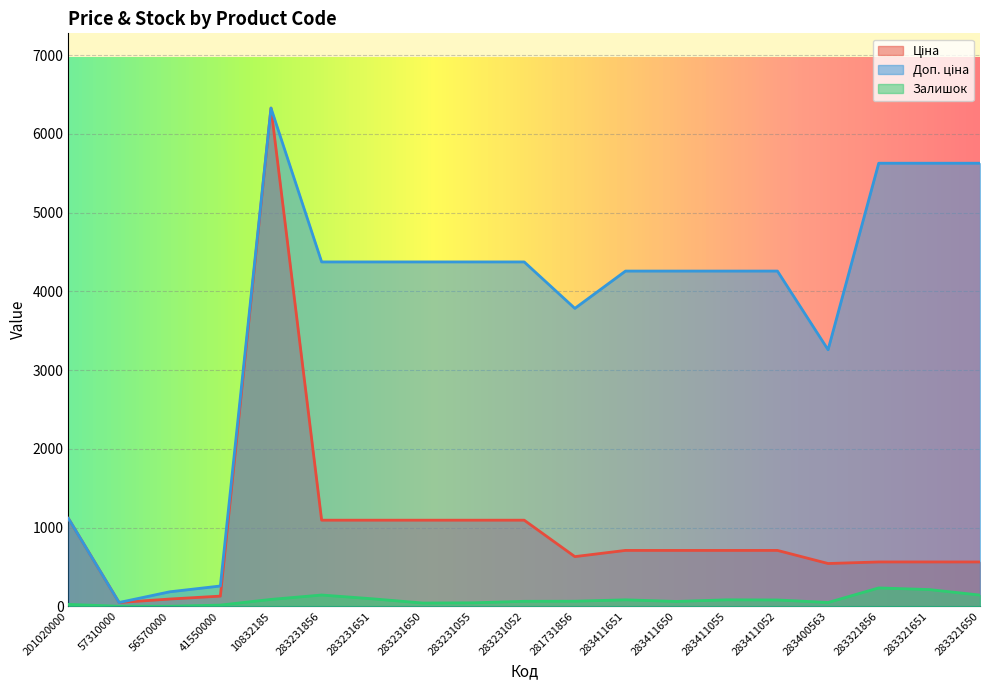

At how many categories does at least one series exceed 1478?

15